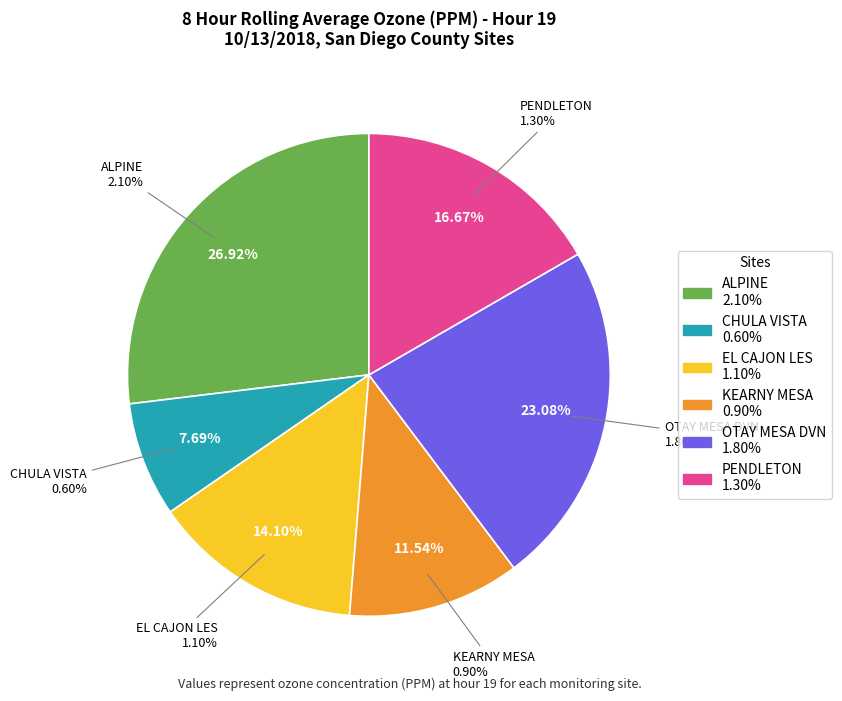

The PENDLETON slice represents 17% of the pie. True or false?

True